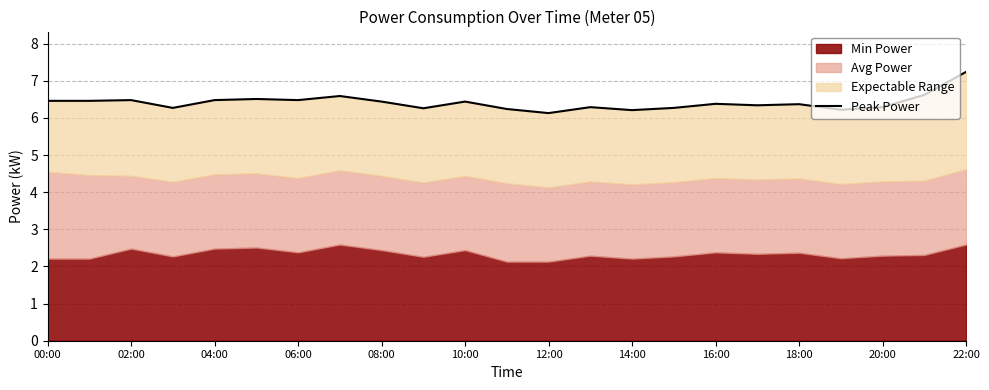

Which category has the highest value across all series?

22:00